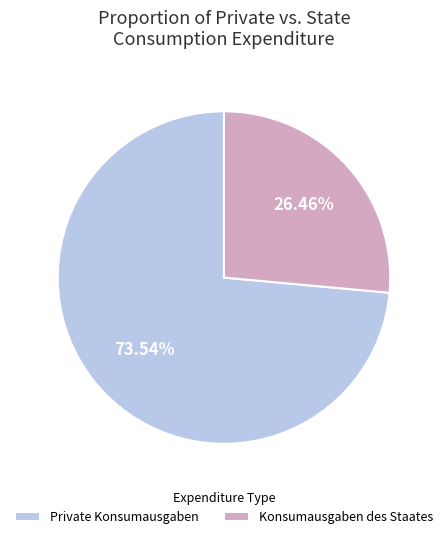

Is Private Konsumausgaben the majority of the pie?

Yes